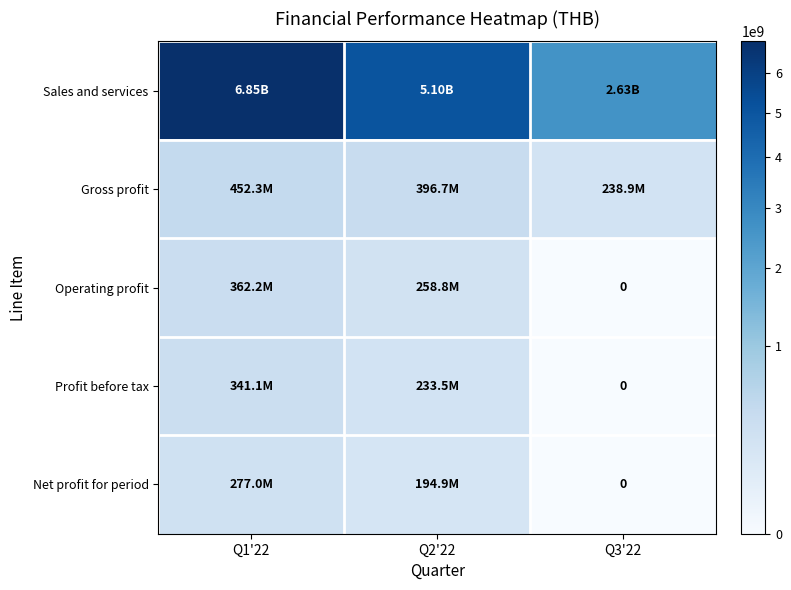

What is the average value of the Net profit for period series?

157311719.4